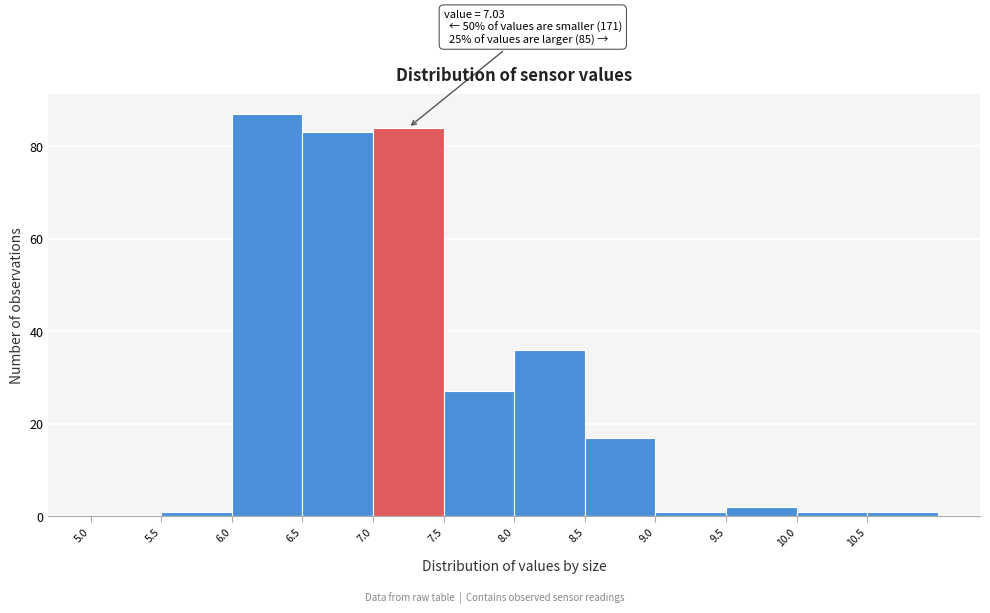

Which range on the x-axis has the tallest bar?

6.0 to 6.5